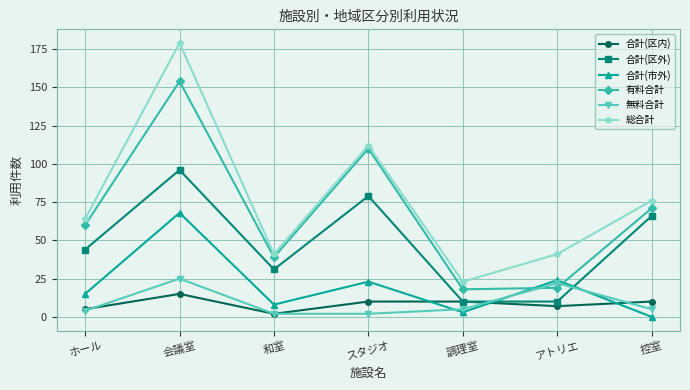

At which label does 合計(区内) reach its peak?

会議室